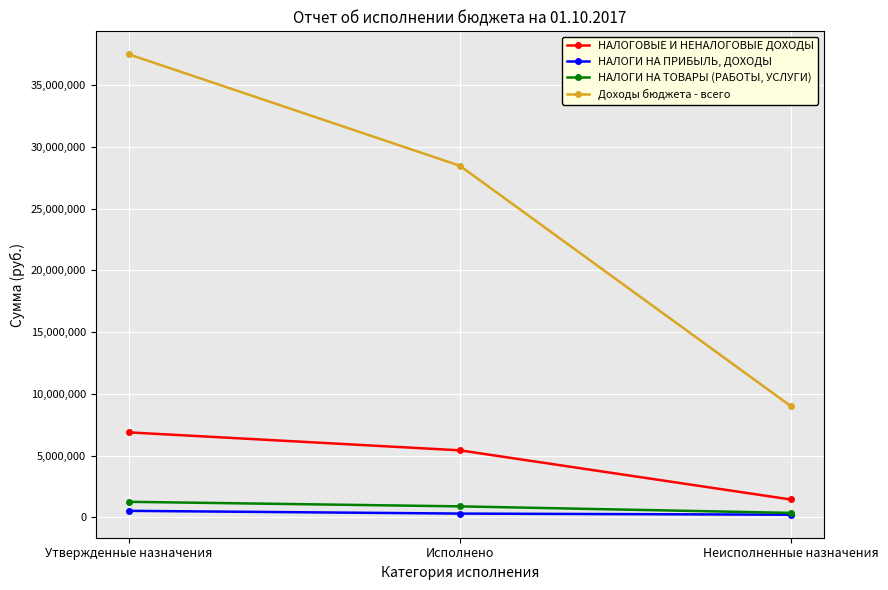

What is the label of the 1st point from the right?

Неисполненные назначения